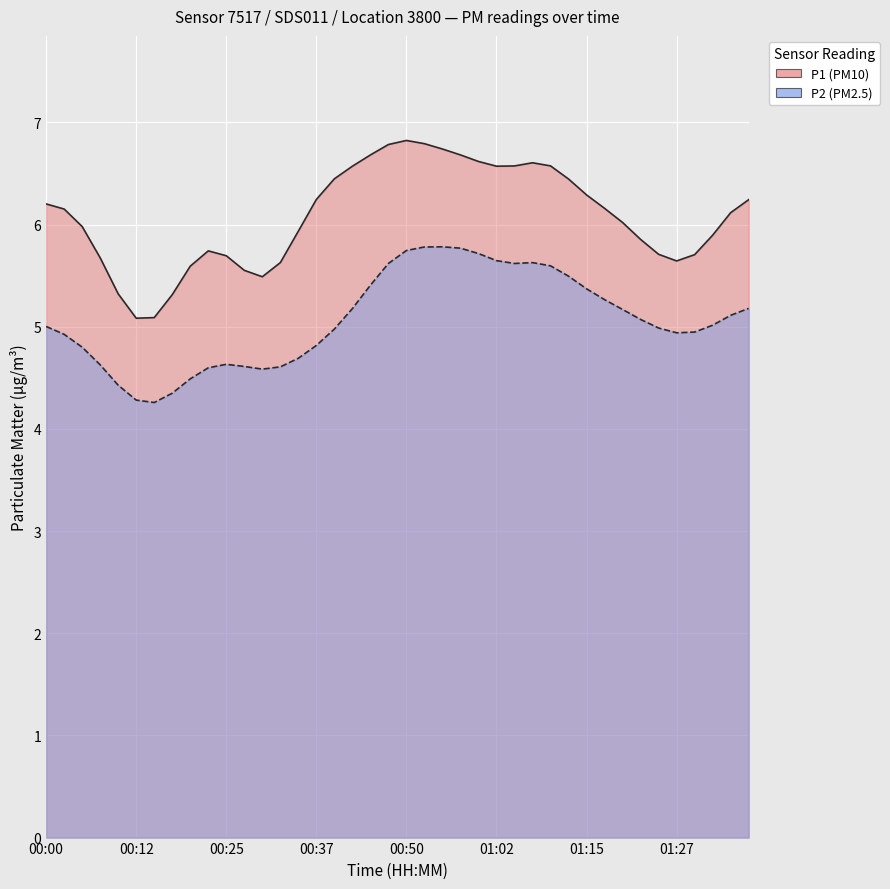

True or false: P2 and P1 intersect in this chart.

False